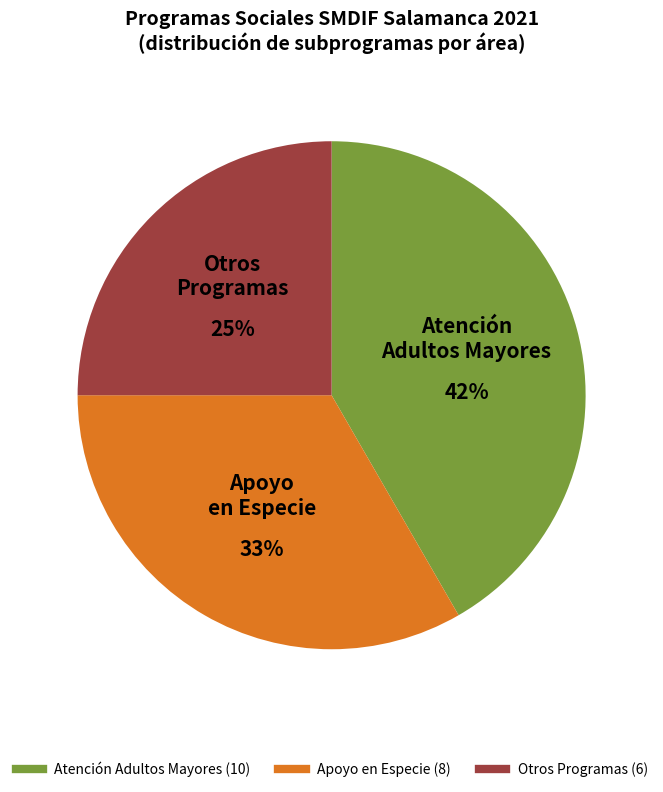

Is there any slice that represents more than half of the pie?

No